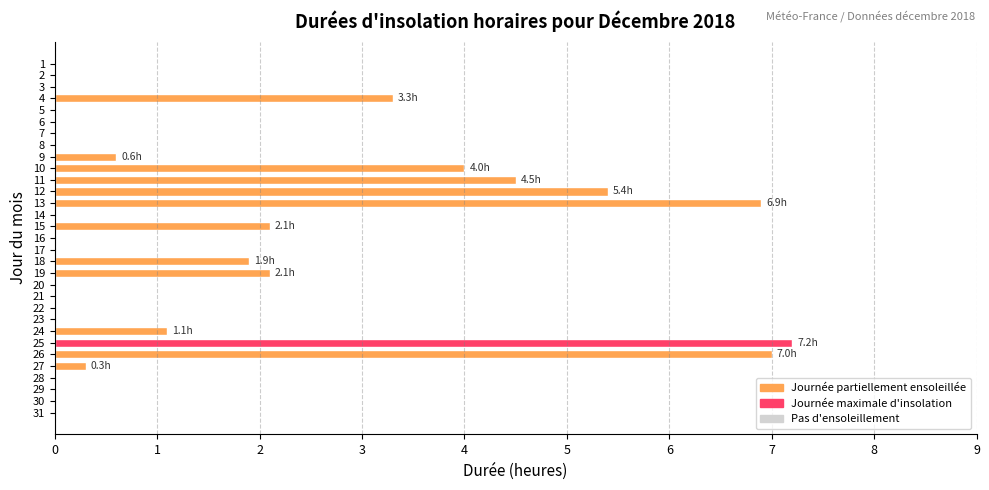

What is the greatest value displayed?

7.2